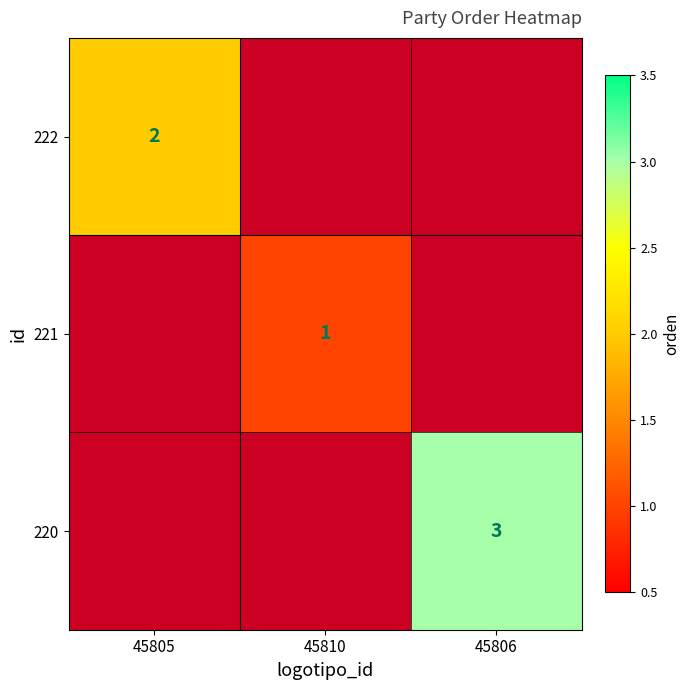

The 222 series shows 2 at 45805. True or false?

True